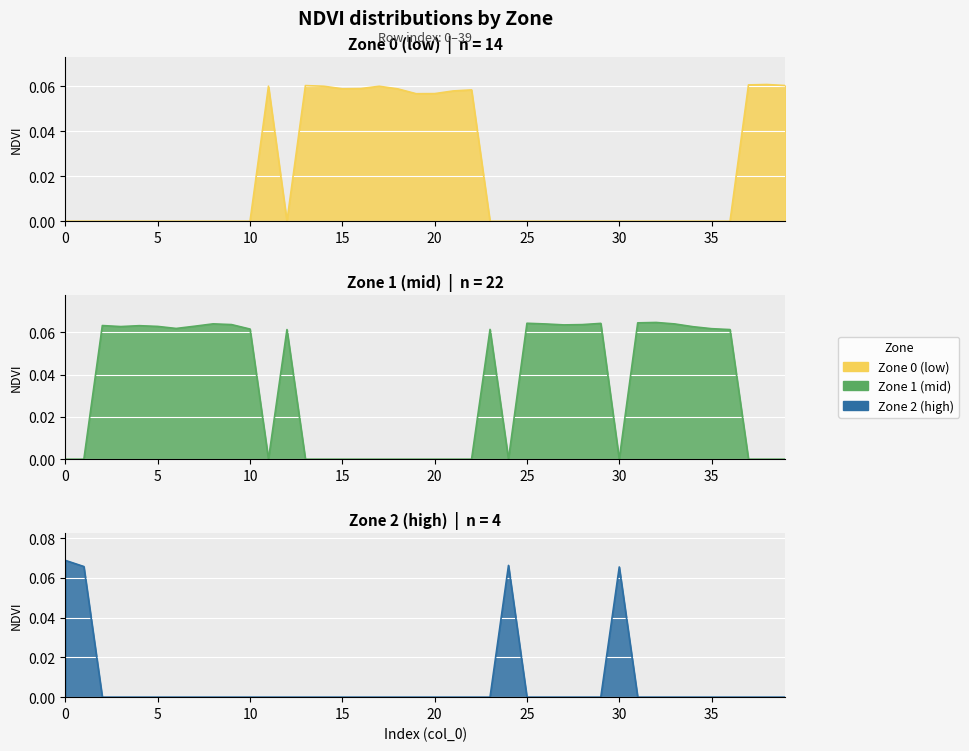

At which category does Zone 0 reach its first local peak?

11